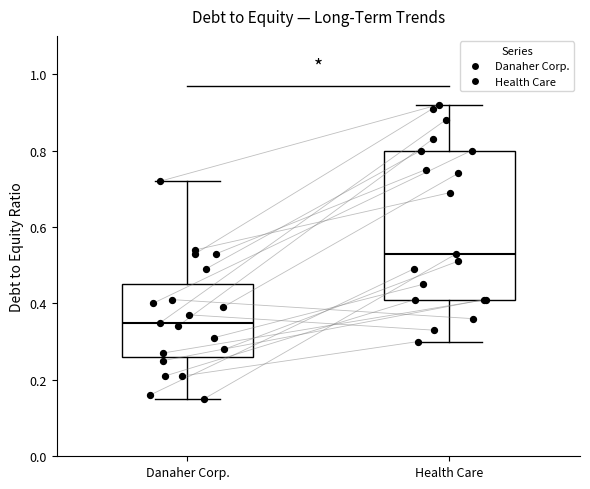

Which box's median line is the lowest?

Danaher Corp.